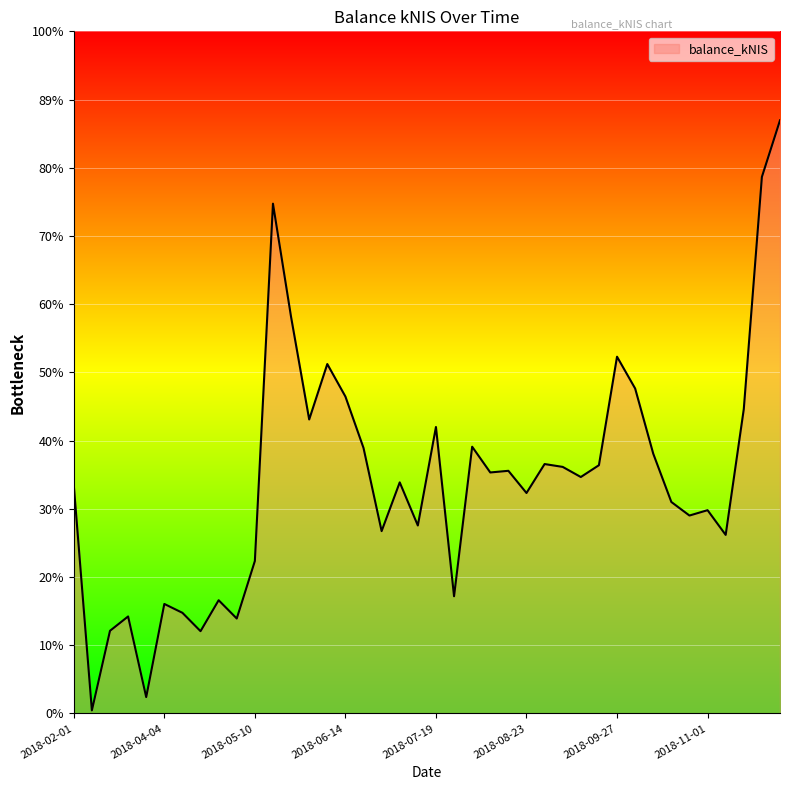

Does the chart have visible grid lines?

Yes